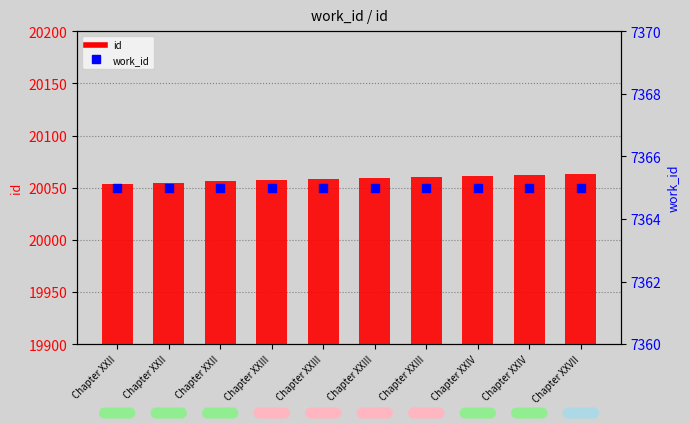

Which series reaches the maximum Y coordinate?

id